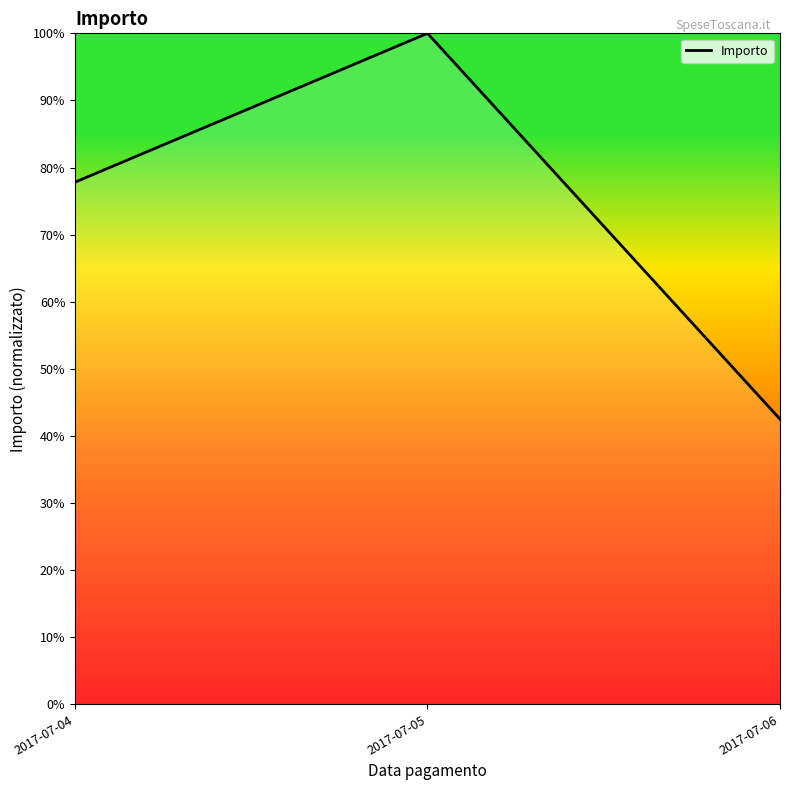

Rank the categories by value from highest to lowest.

2017-07-05, 2017-07-04, 2017-07-06